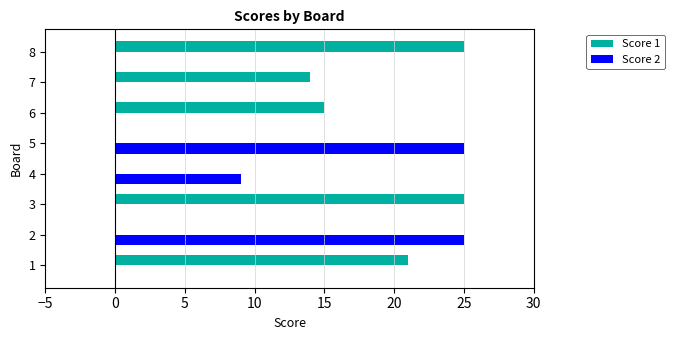

What is the sum of the Score 1 values at 7 and 5?

14